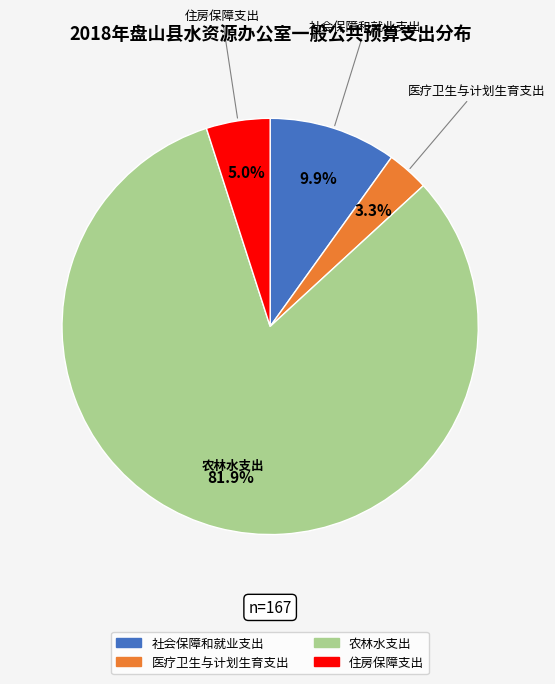

Which slice represents more than half of the pie?

农林水支出